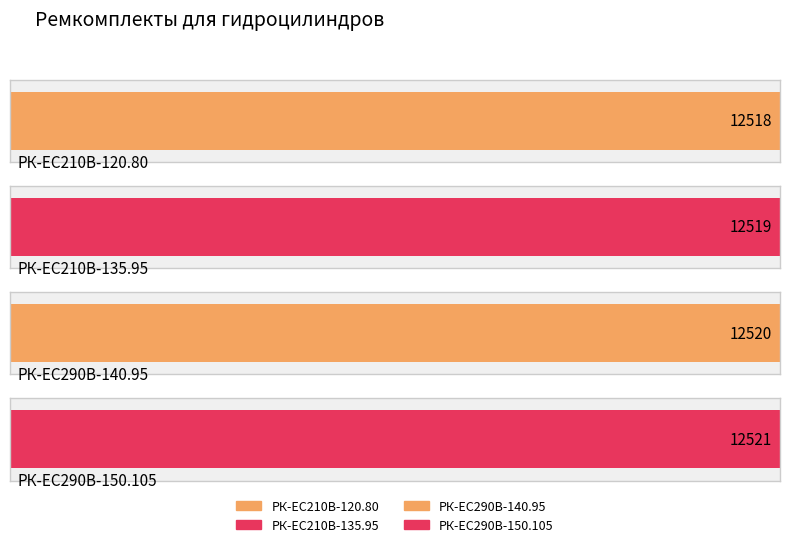

Which label corresponds to the smallest value in the chart?

РК-EC210В-120.80